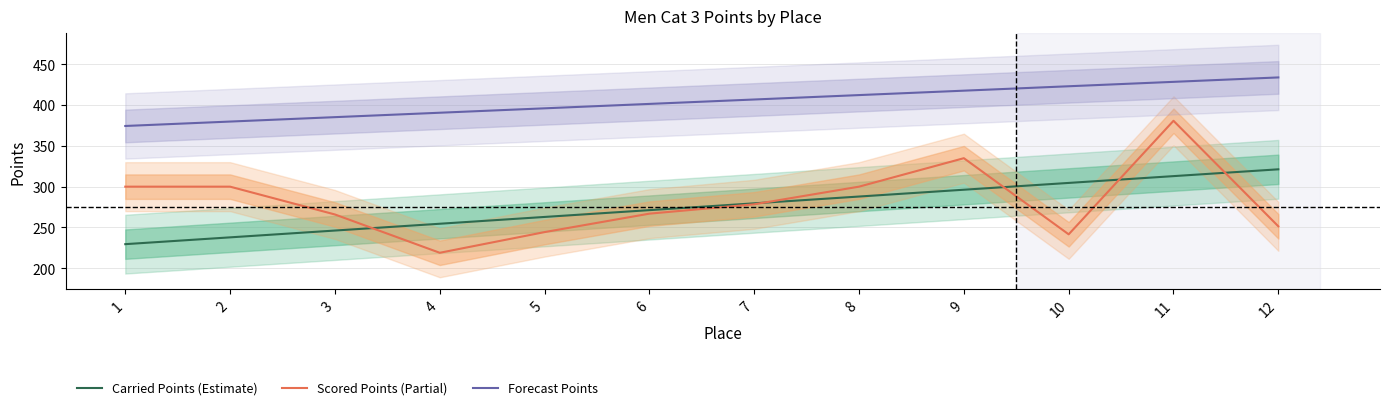

How many values in the Carried Points (Estimate) series exceed 279?

6